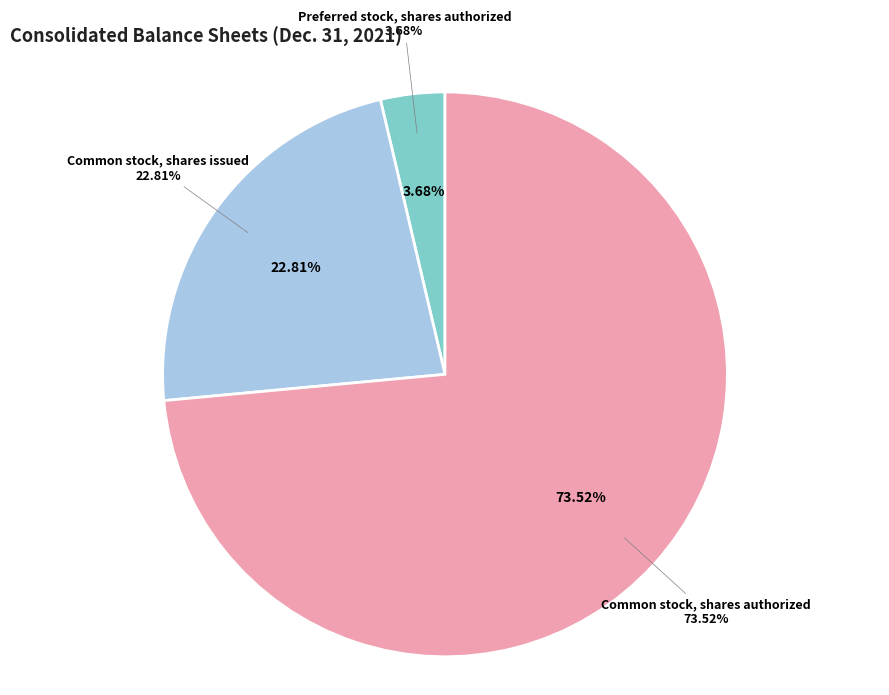

Which category accounts for the majority?

Common stock, shares authorized